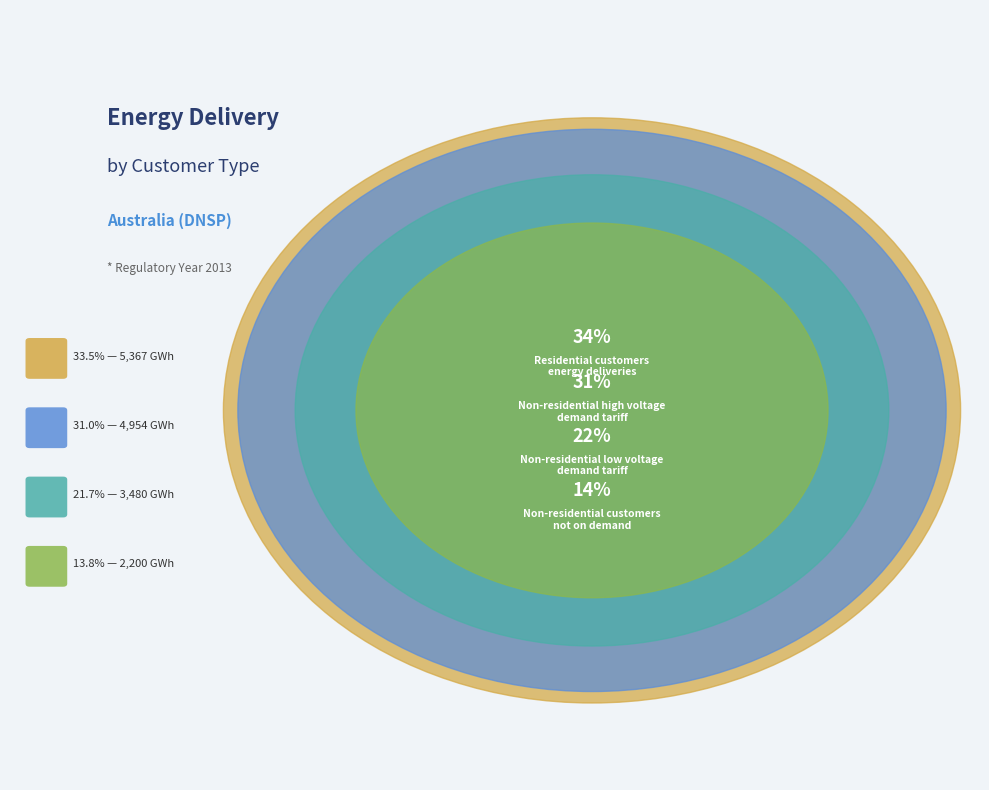

To the nearest percent, what is the combined percentage of Non-residential customers
not on demand and Non-residential high voltage
demand tariff?

45%